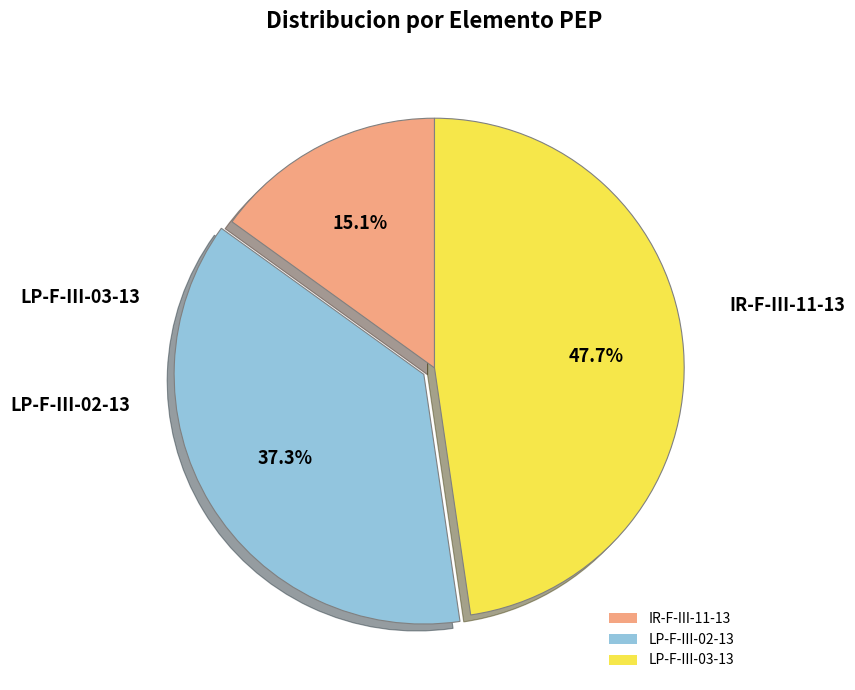

To the nearest percent, what is the average slice percentage?

33%